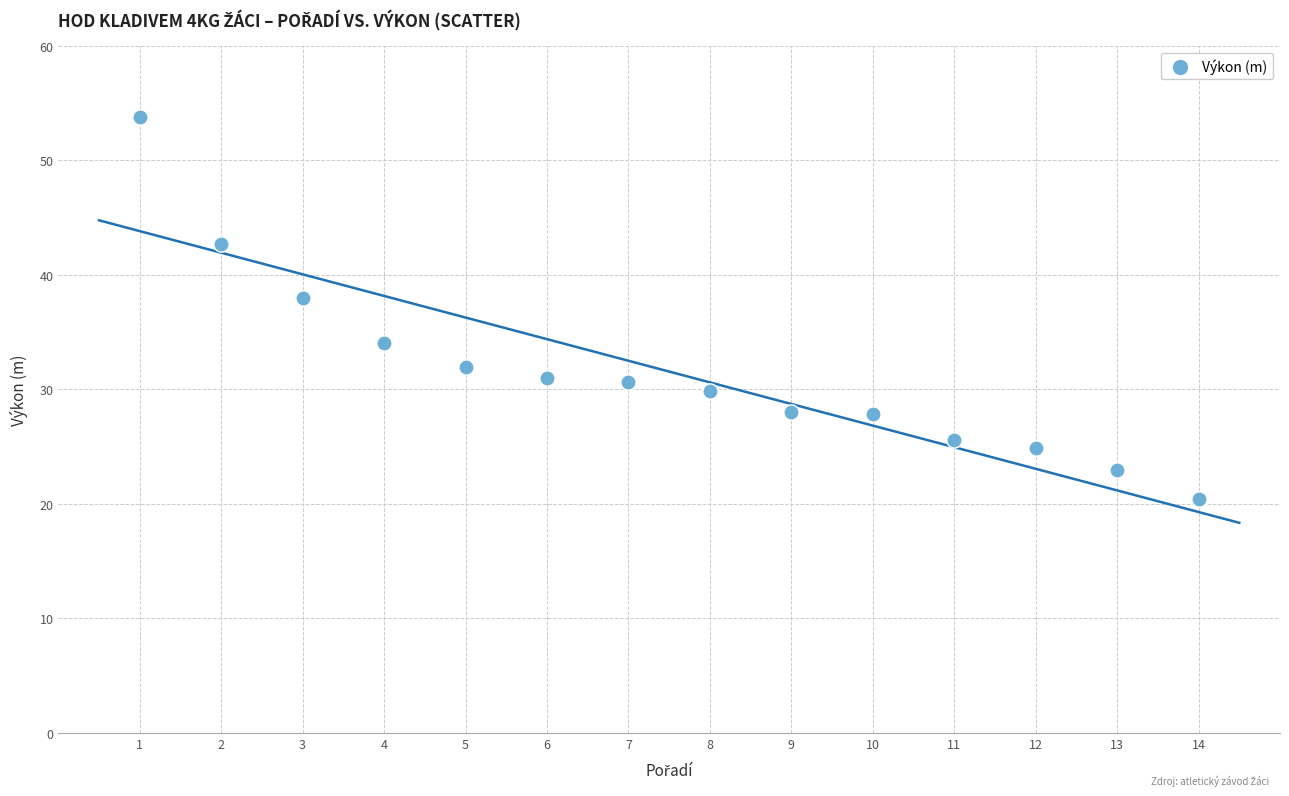

What Y value in the scatter plot is closest to 37?

38.0